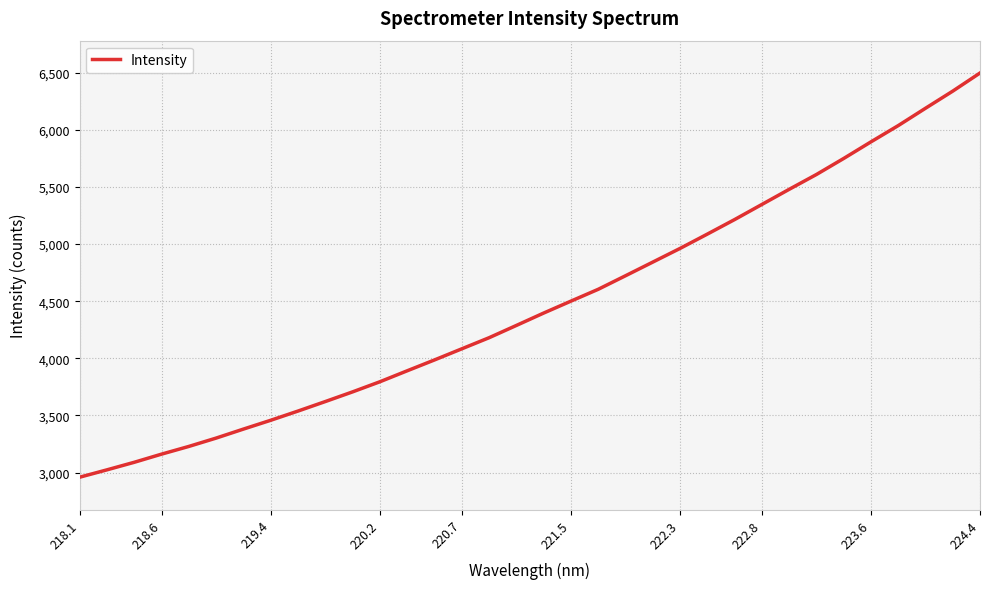

What is the difference between the maximum and minimum values?

3538.3